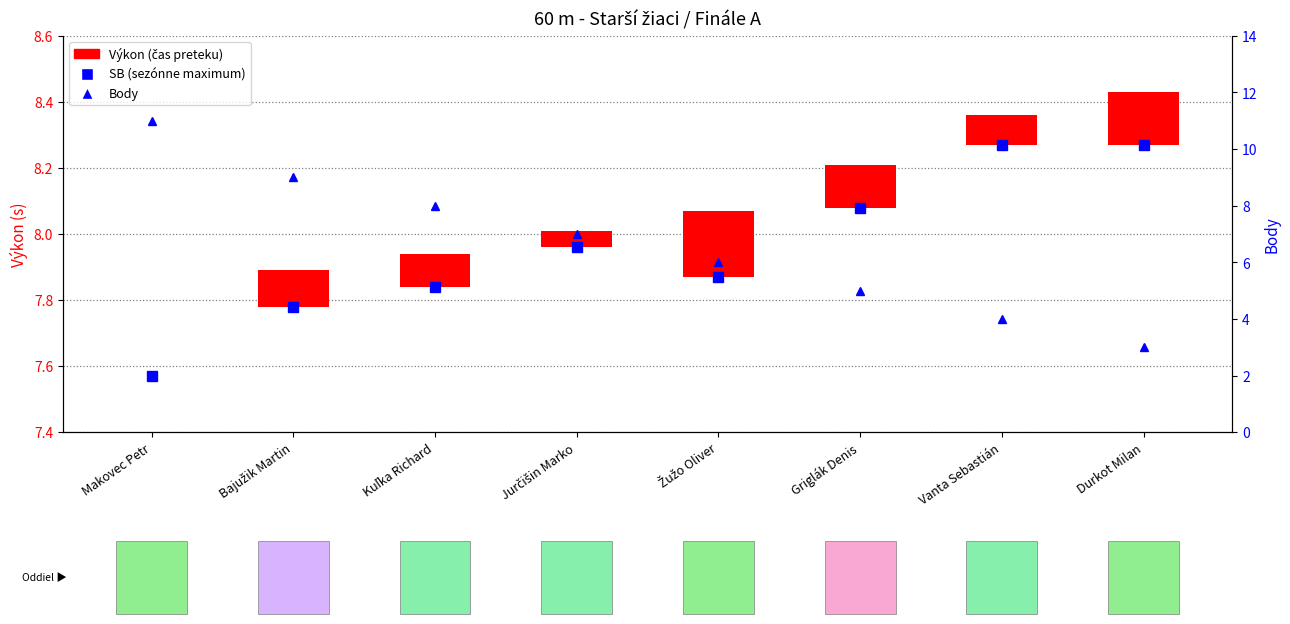

What is the difference between the SB (osobné maximum) values at Kuľka Richard and Durkot Milan?

0.4